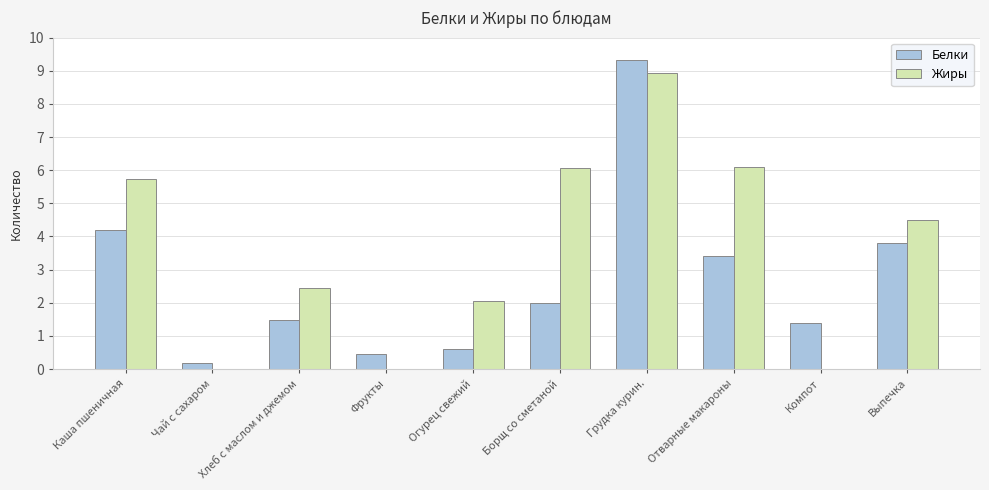

What is the maximum value shown in the chart?

9.3